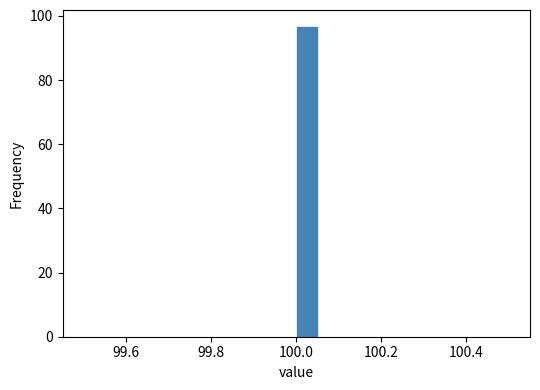

Read against the x-axis, roughly where is the centre of the tallest bar?

100.02